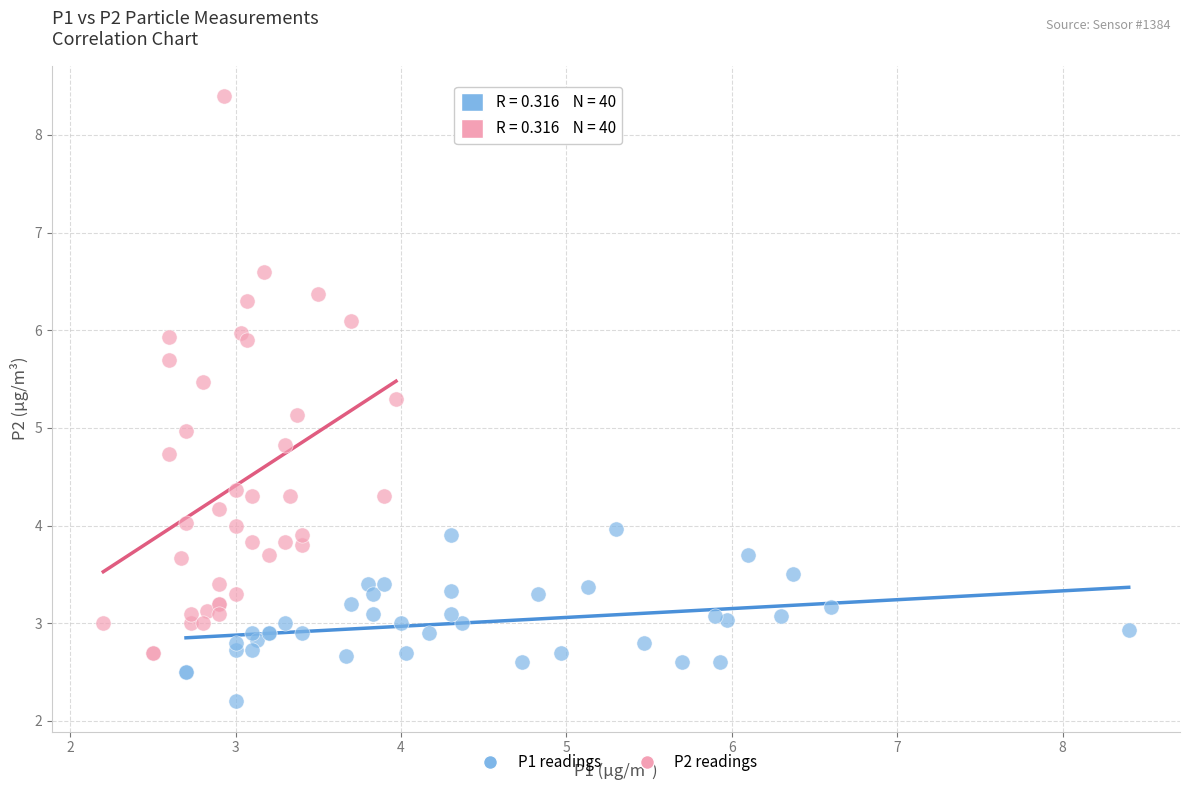

Which series contains the highest Y value?

P2 readings